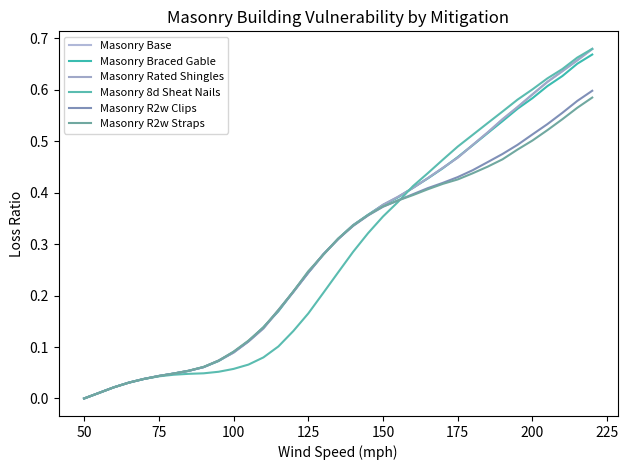

At which label is Masonry 8d Sheat Nails closest to 0?

50